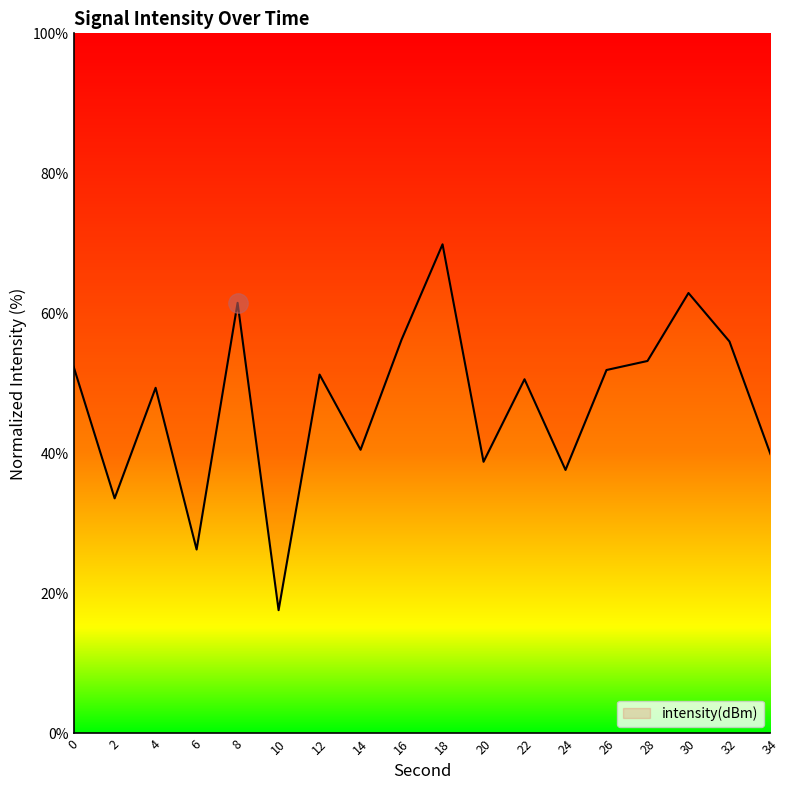

What is the difference between the maximum and minimum values?

52.3